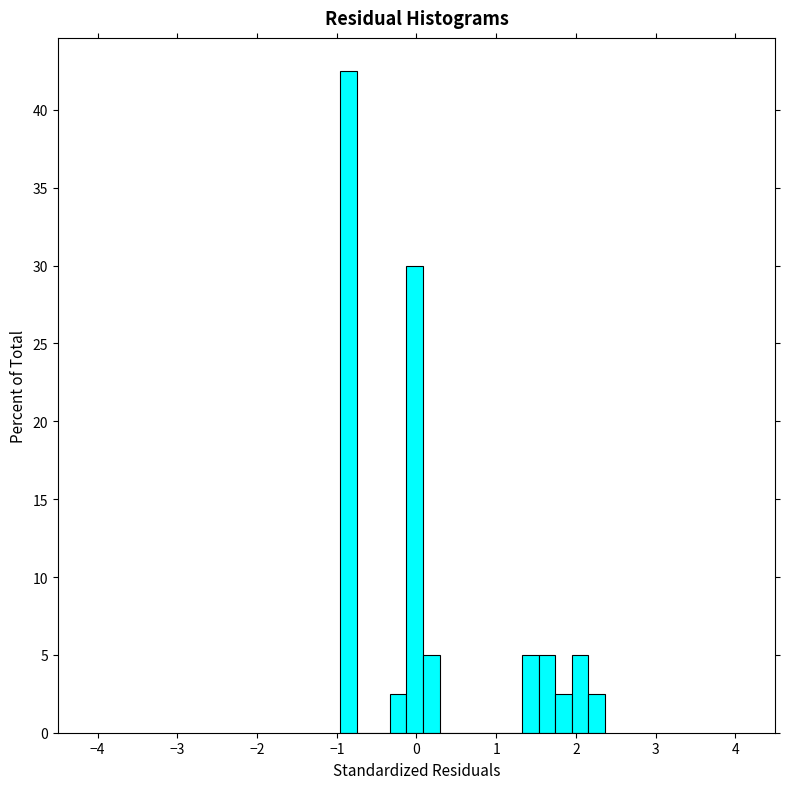

Read against the x-axis, roughly where is the centre of the tallest bar?

-0.9